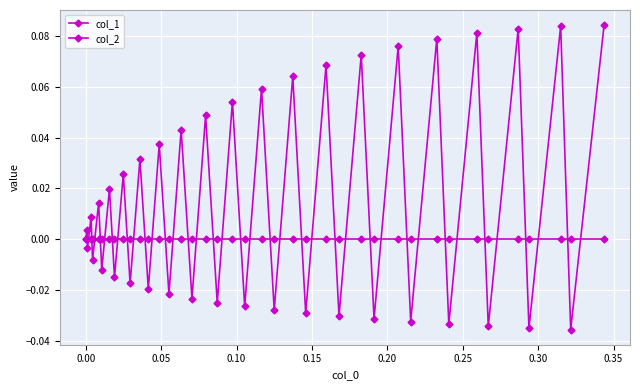

How many lines are shown in the chart?

2